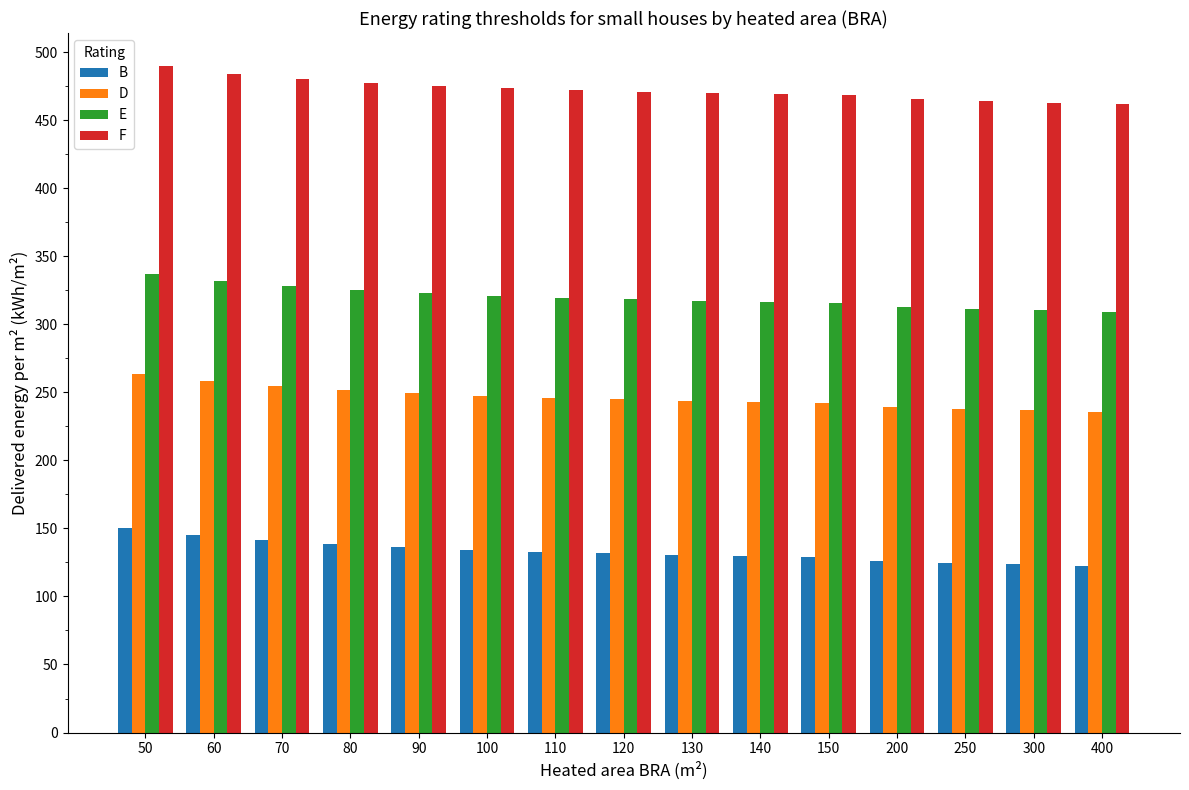

True or false: E has a value of 321.0 at 100.

True